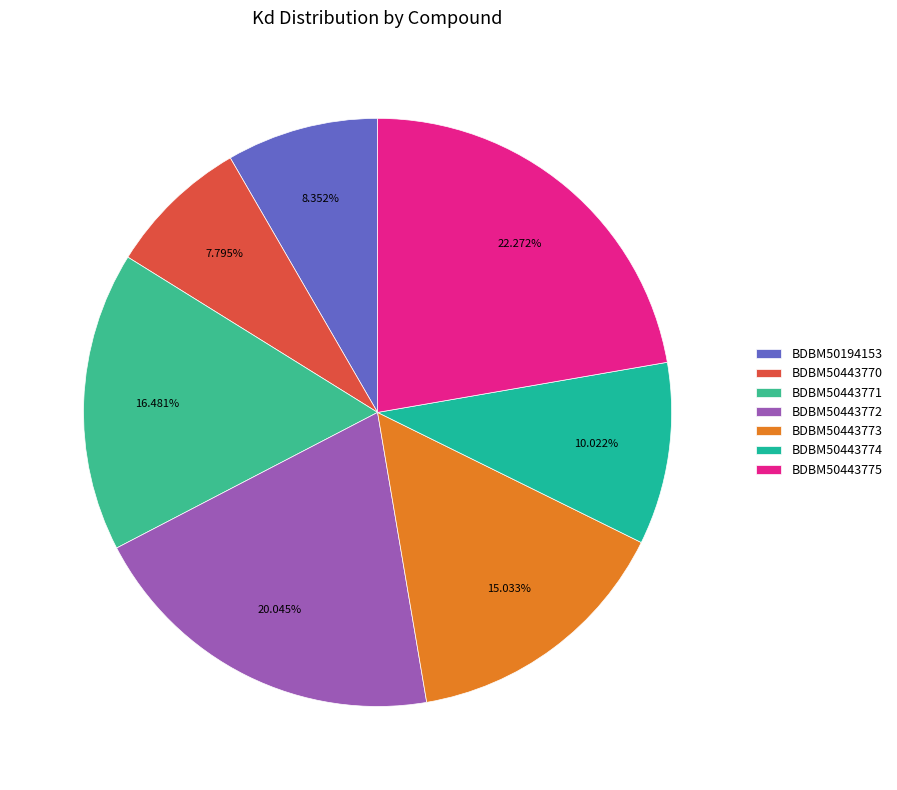

What is the change in value from BDBM50443772 to BDBM50443774?

-90000